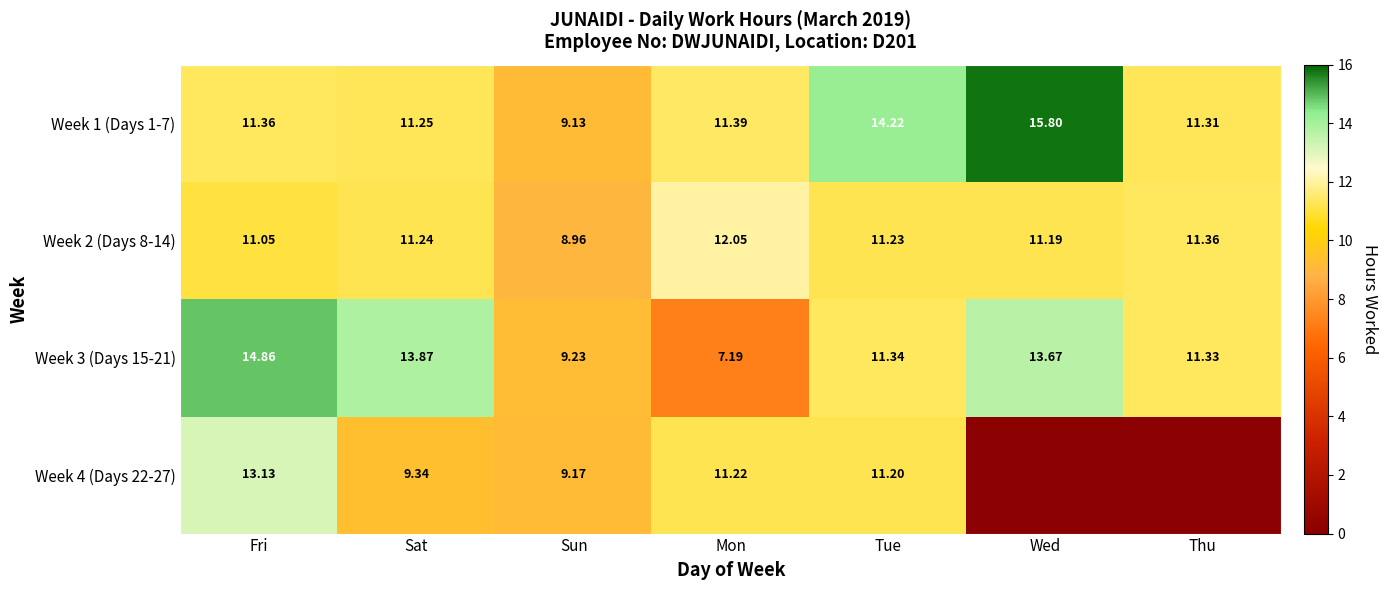

The Week 2 (Days 8-14) series shows 11.4 at Thu. True or false?

True